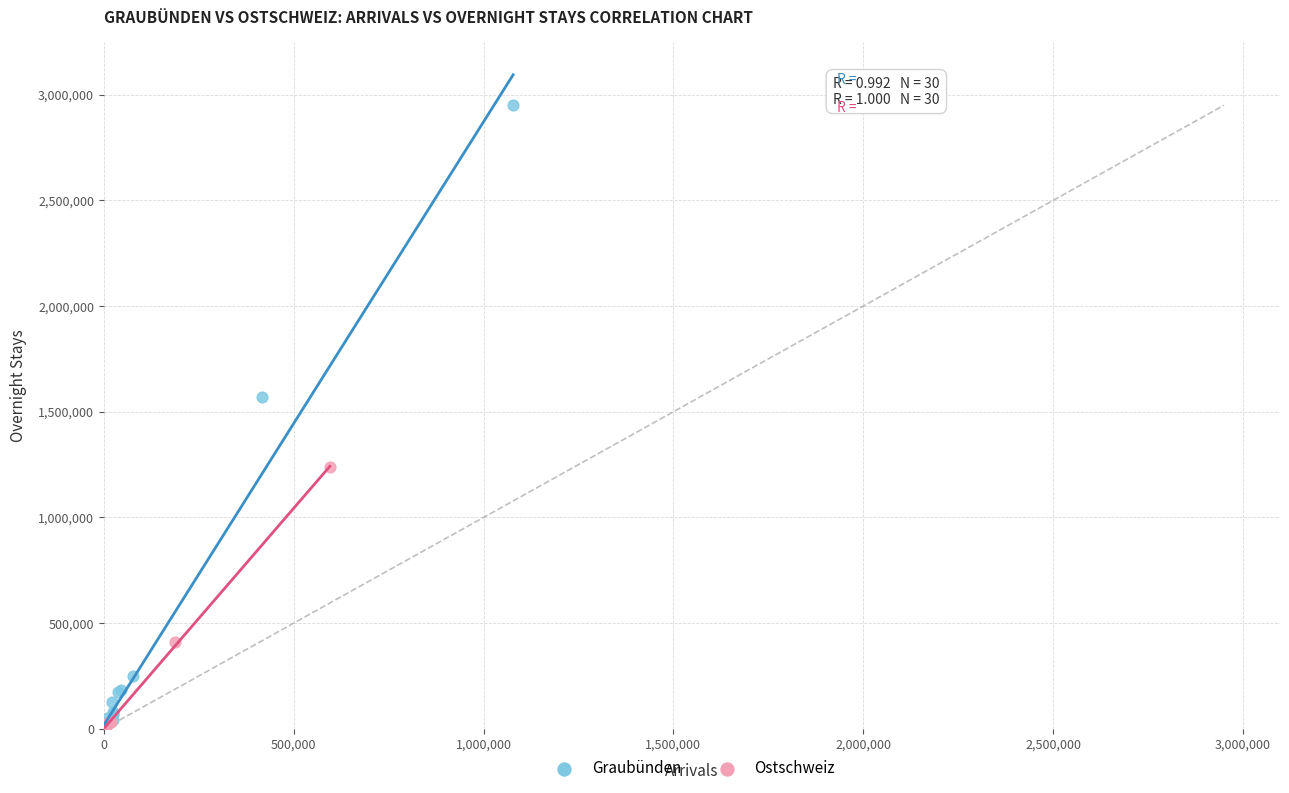

Which series reaches the maximum Y coordinate?

Graubünden